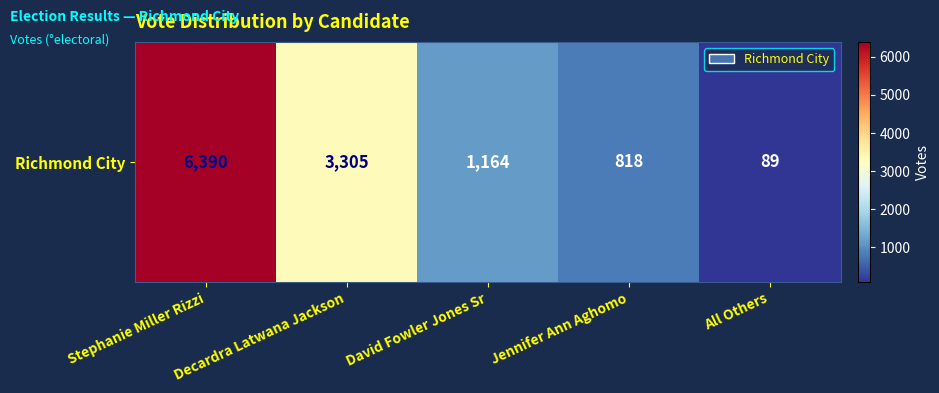

At which category does the chart reach its peak across all series?

Stephanie Miller Rizzi